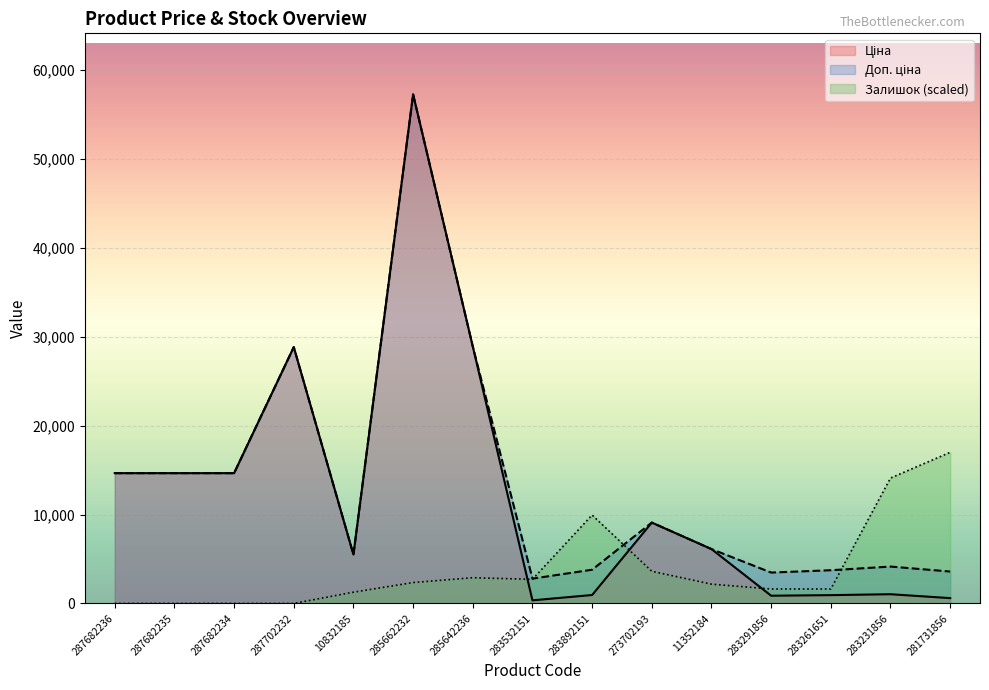

At 287682235, list the series in order from smallest to largest.

Залишок, Ціна, Доп. ціна